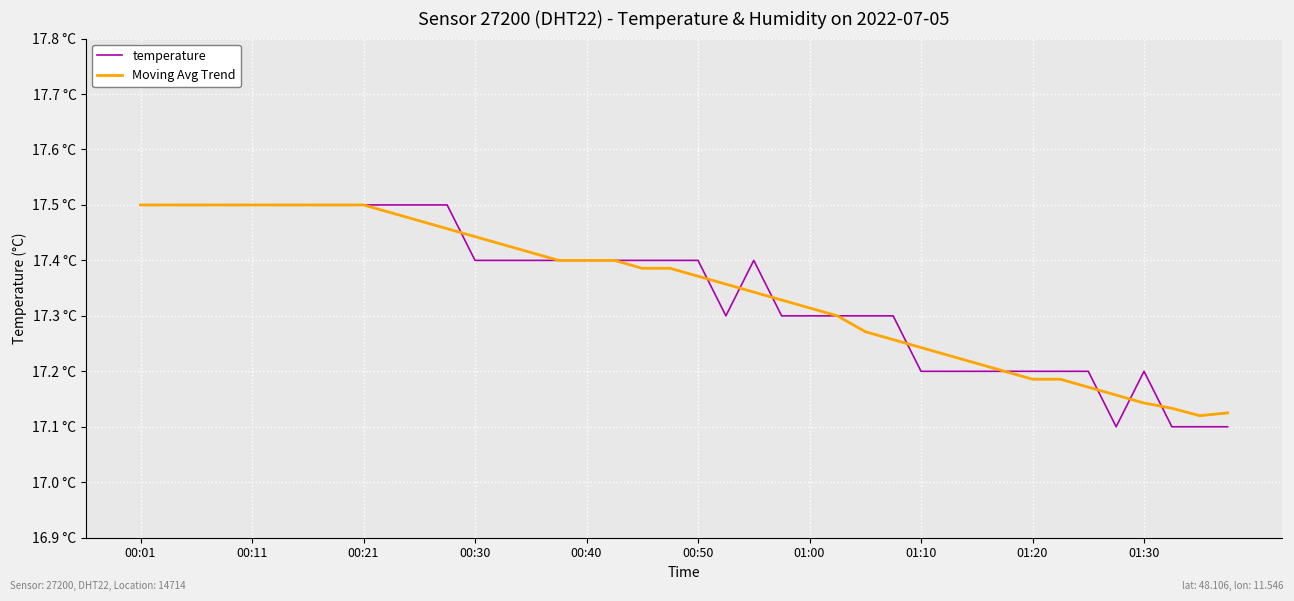

Is this an area chart (filled region under the line)?

No